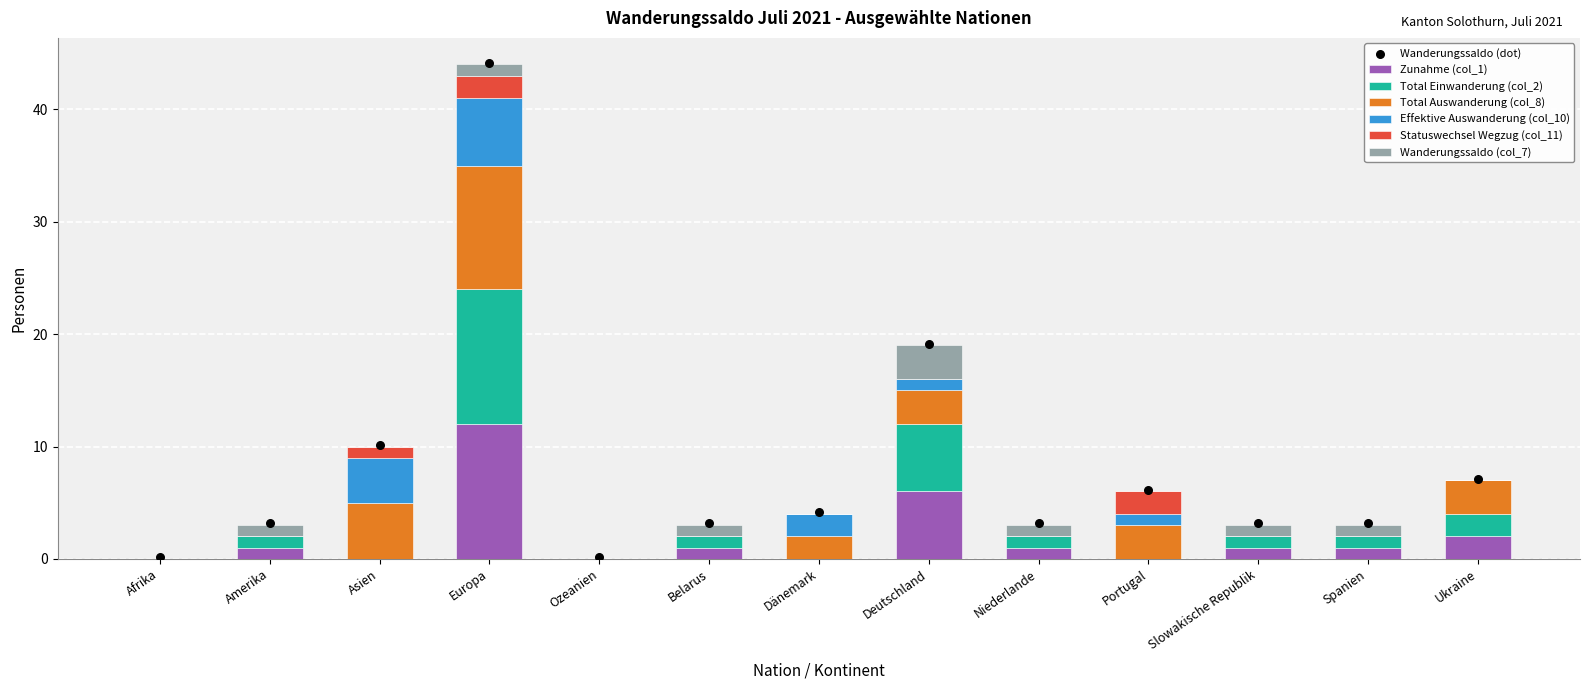

At how many categories does at least one series exceed 8?

1